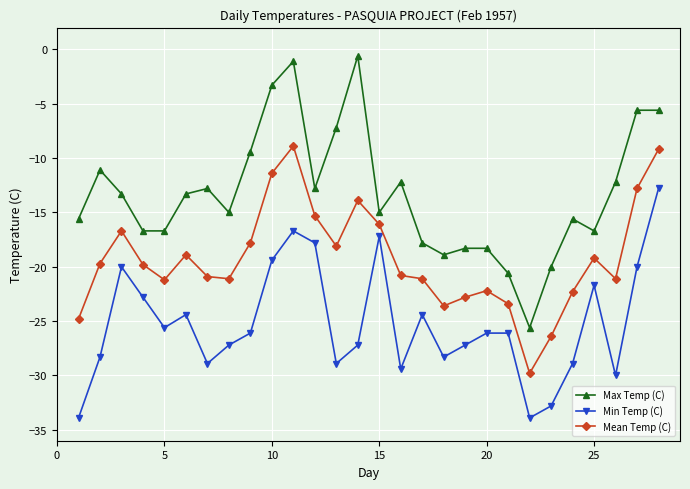

What is the minimum value shown in the chart?

-33.9